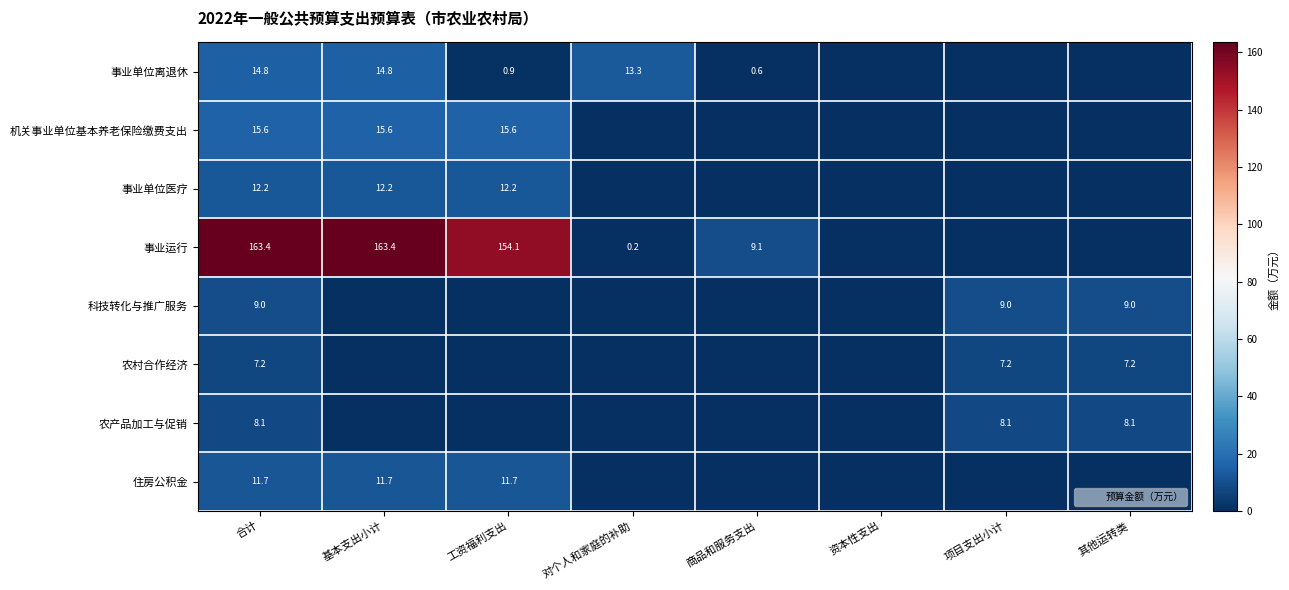

What is the average value of the 农产品加工与促销 series?

3.0